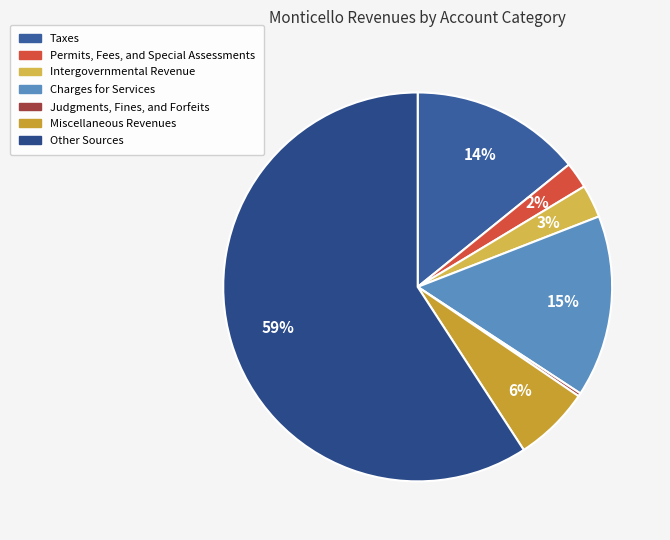

The Permits, Fees, and Special Assessments slice represents 2% of the pie. True or false?

True